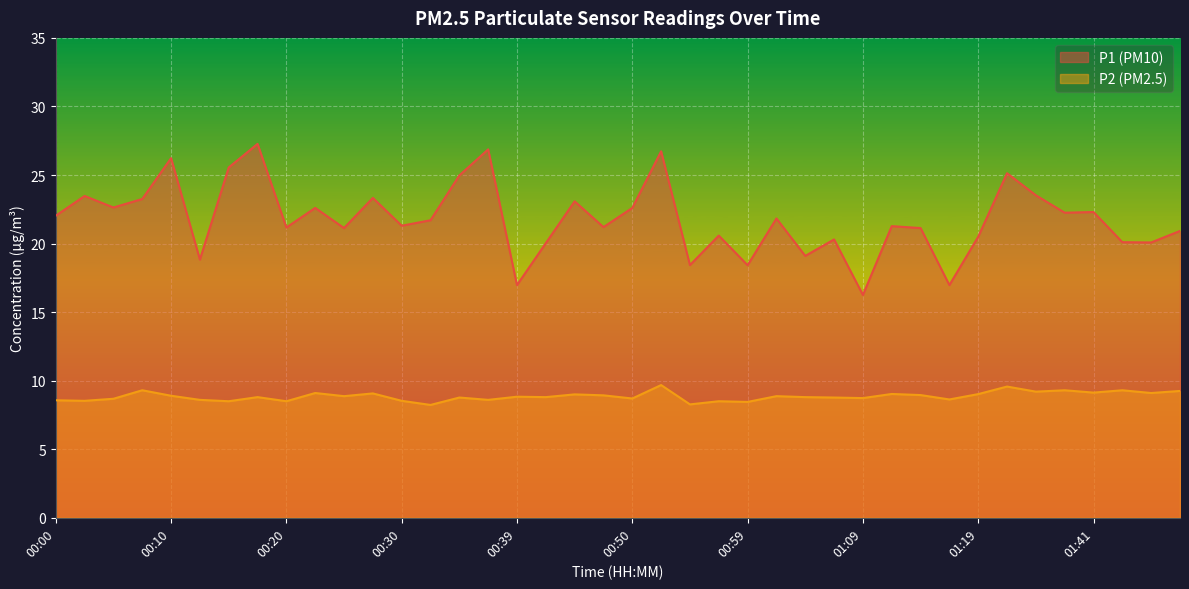

List the series in order of their peak value, lowest first.

P2 (PM2.5), P1 (PM10)